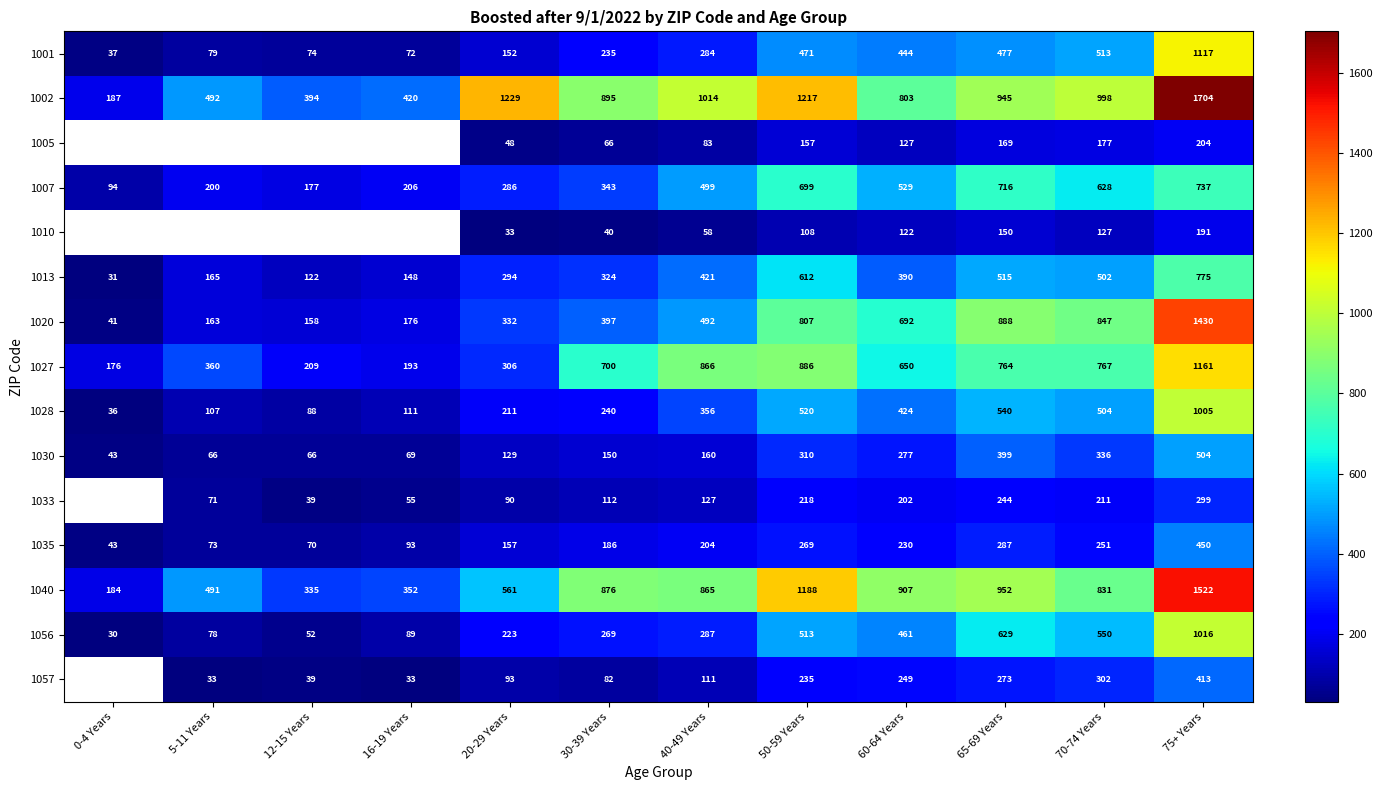

Rank the categories by 1035 value from lowest to highest.

0-4 Years, 12-15 Years, 5-11 Years, 16-19 Years, 20-29 Years, 30-39 Years, 40-49 Years, 60-64 Years, 70-74 Years, 50-59 Years, 65-69 Years, 75+ Years